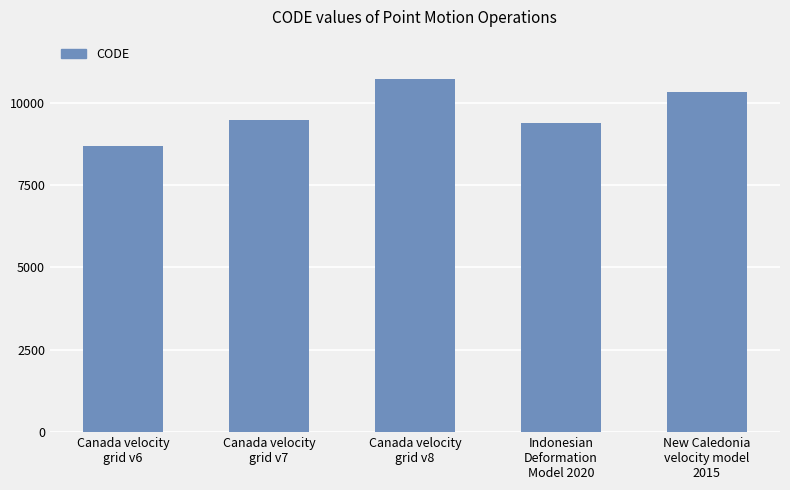

What is the difference between the maximum and minimum values?

2031